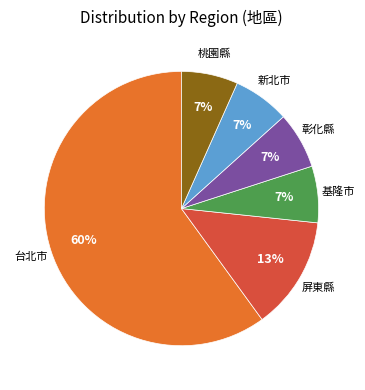

Is there a majority slice in this chart?

Yes